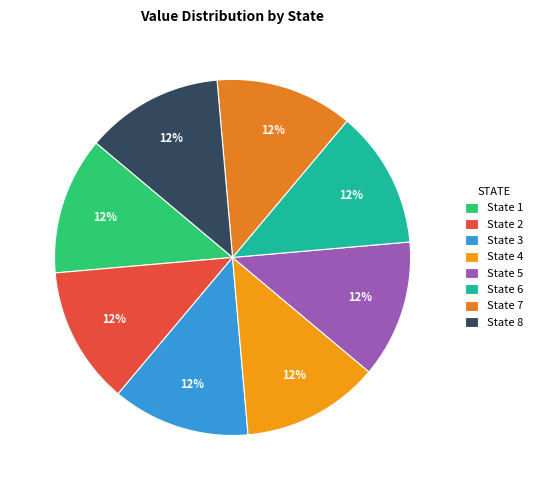

The State 7 slice represents 1% of the pie. True or false?

False